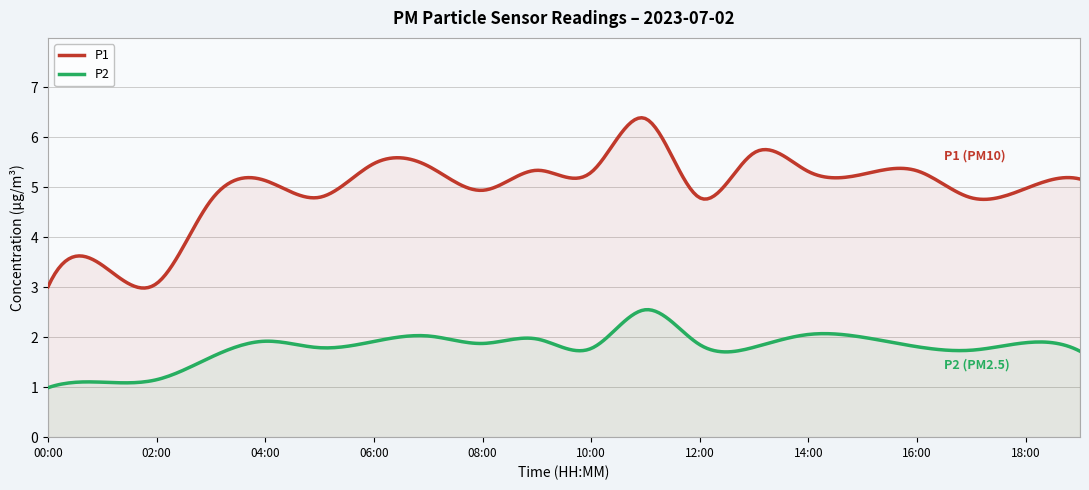

At how many categories does at least one series exceed 4?

259